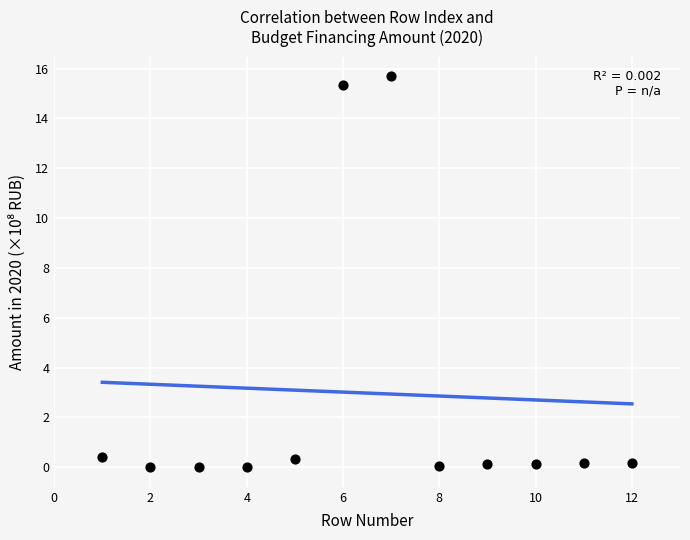

What is the average X value?

6.5